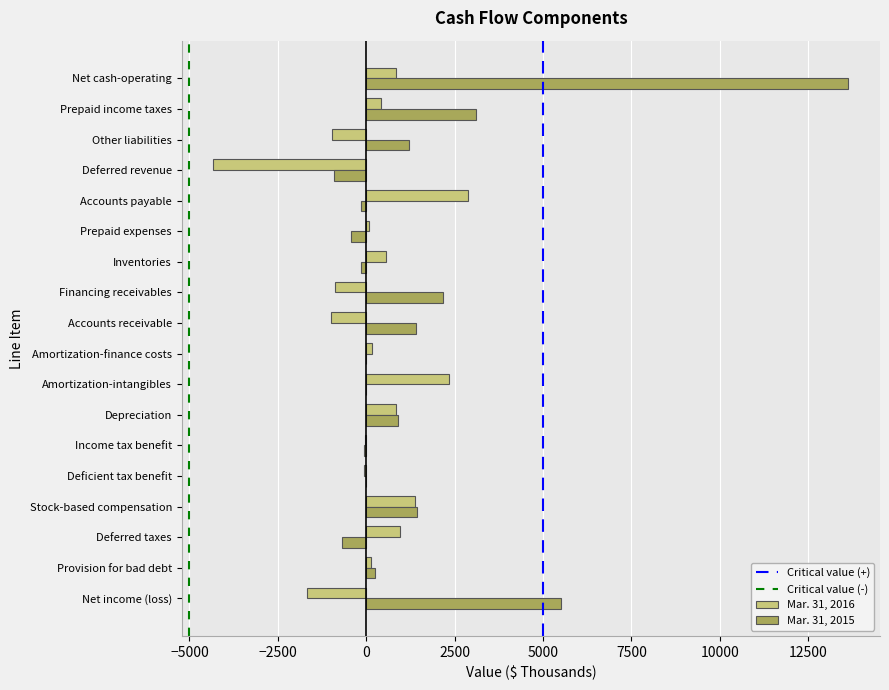

At which category is the sum across all series the highest?

Net cash-operating